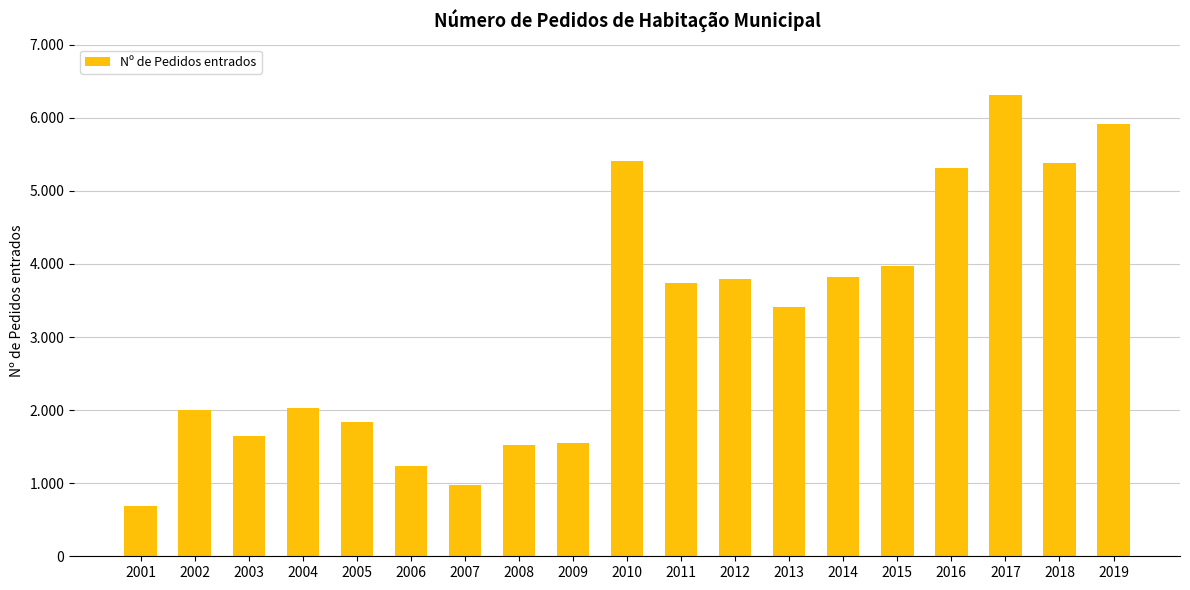

Are the bars horizontal?

No